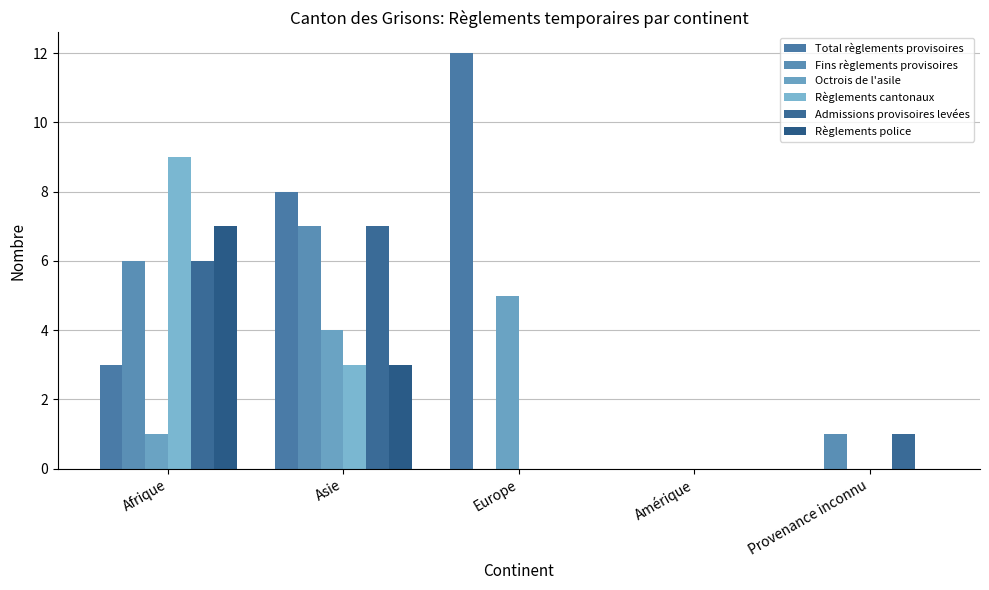

Count the number of data series in this chart.

6